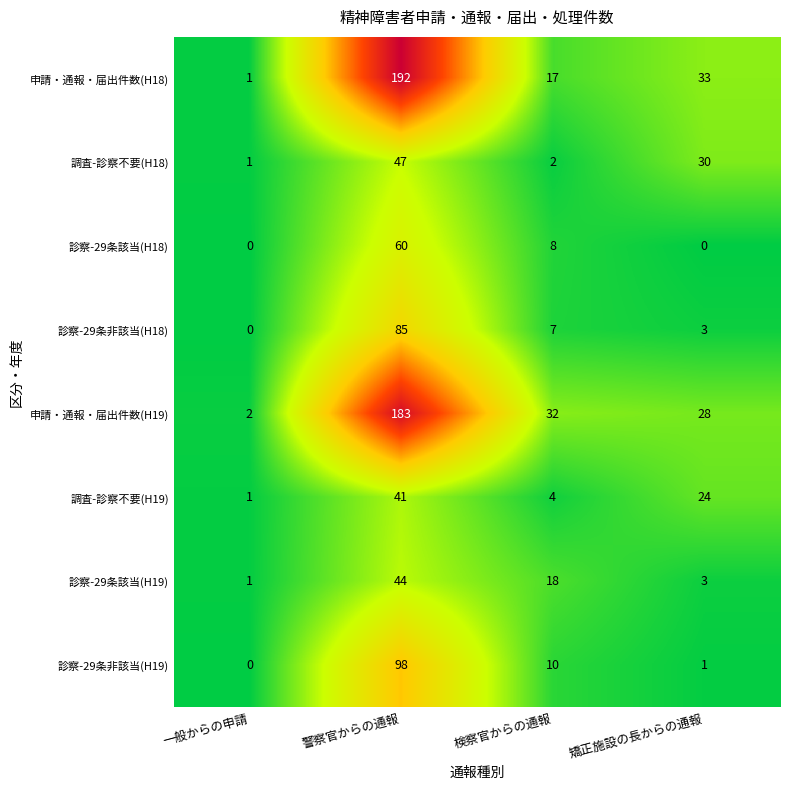

What is the spread (max minus min) of values at 警察官からの通報?

151